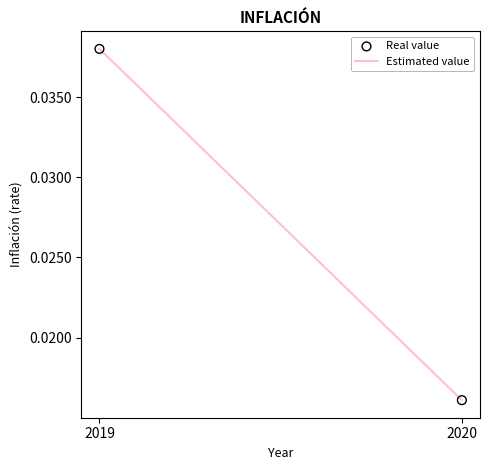

How many data points are displayed?

2